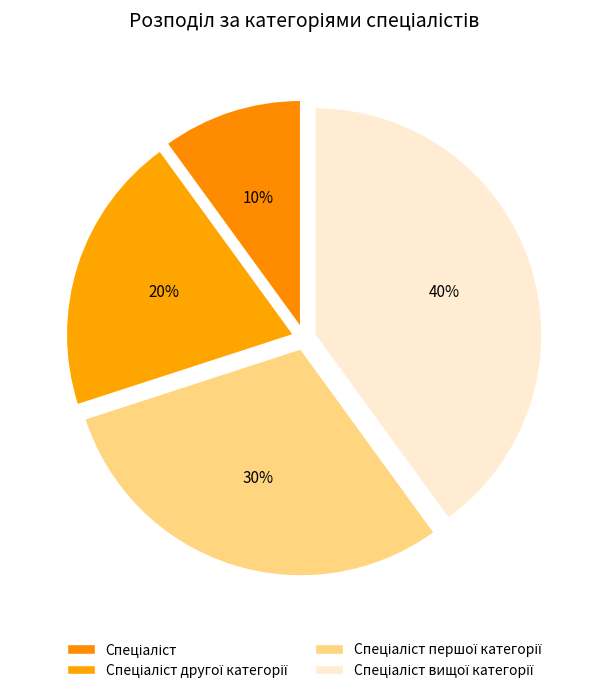

What portion of the pie excludes Спеціаліст вищої категорії?

60.0%